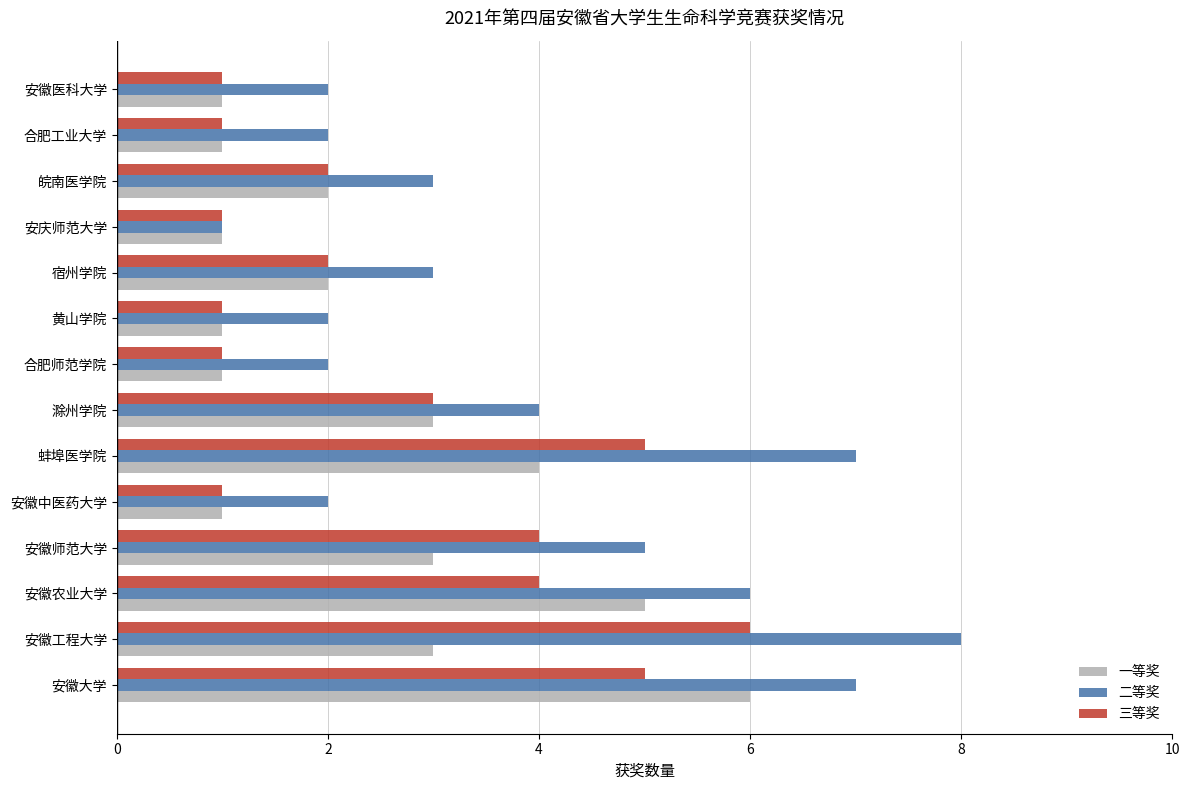

What is the minimum value for 二等奖?

1